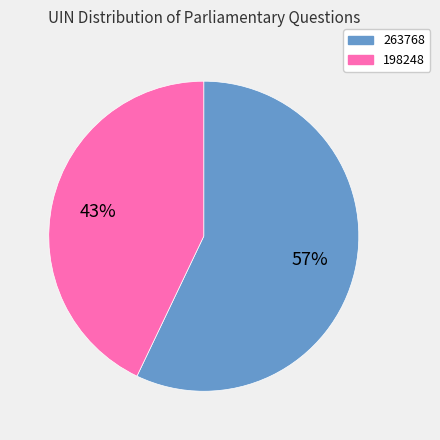

Which has a higher value, 198248 or 263768?

263768